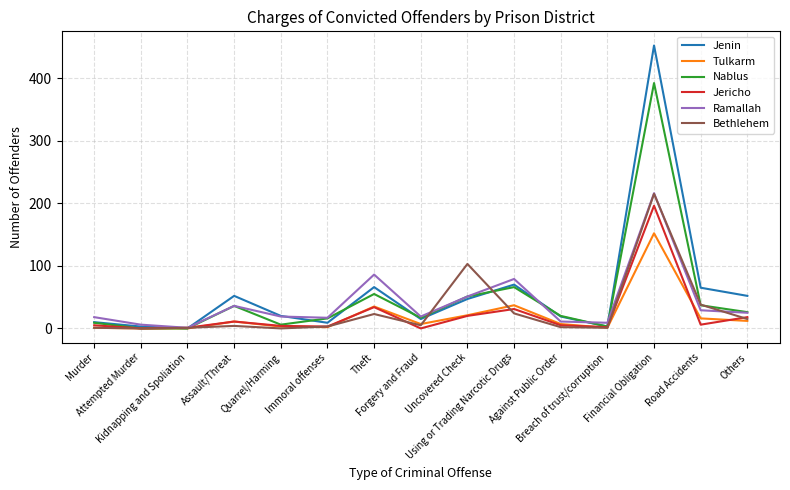

Which series has the widest spread of values?

Jenin